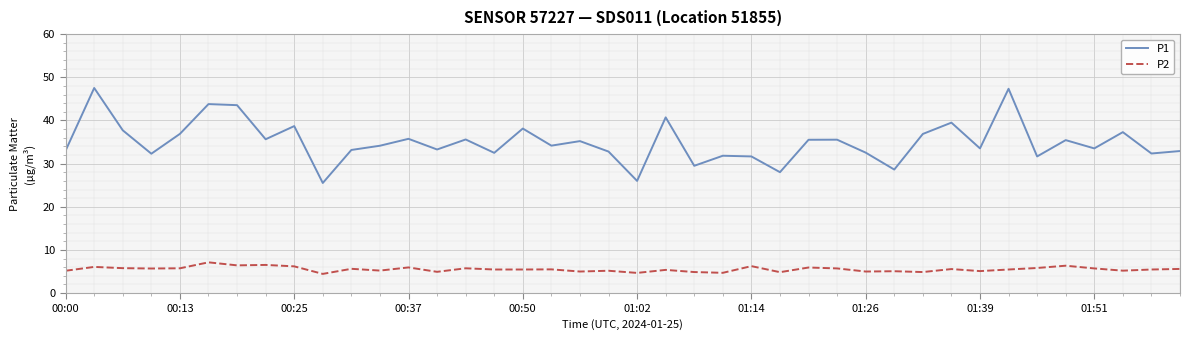

What is the difference between the maximum and minimum values in the P2 series?

2.7